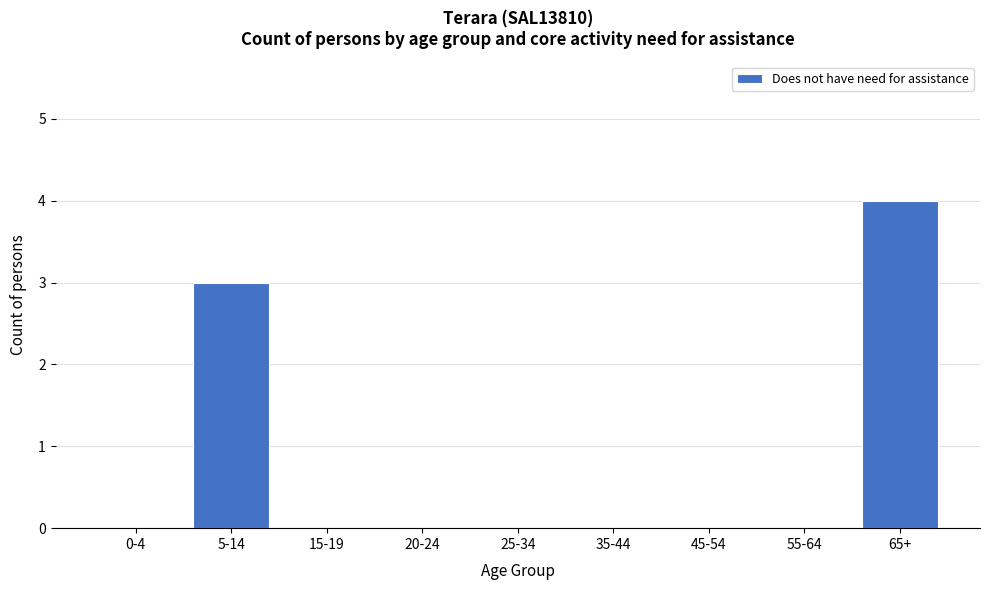

Reading right to left, extract all data points from this chart.

65+=4	55-64=0	45-54=0	35-44=0	25-34=0	20-24=0	15-19=0	5-14=3	0-4=0